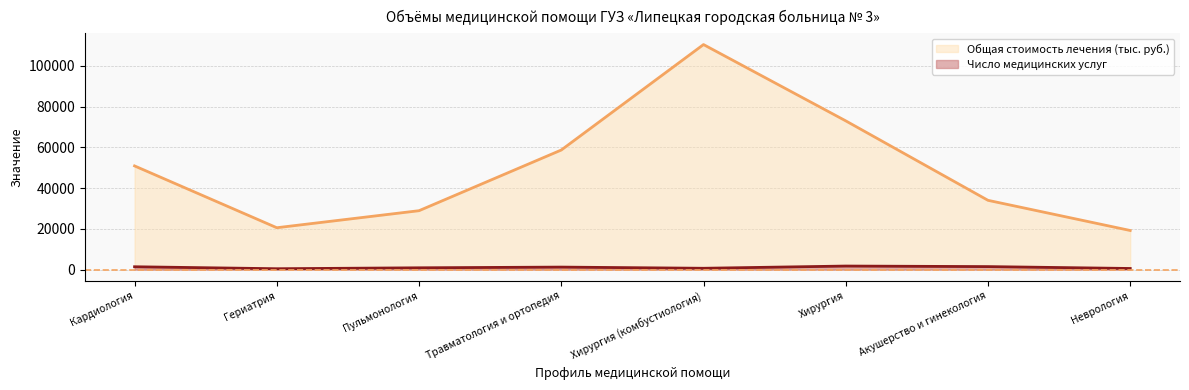

What is the difference between the maximum and second lowest values in the Общая стоимость лечения (тыс.руб.) series?

89848.0